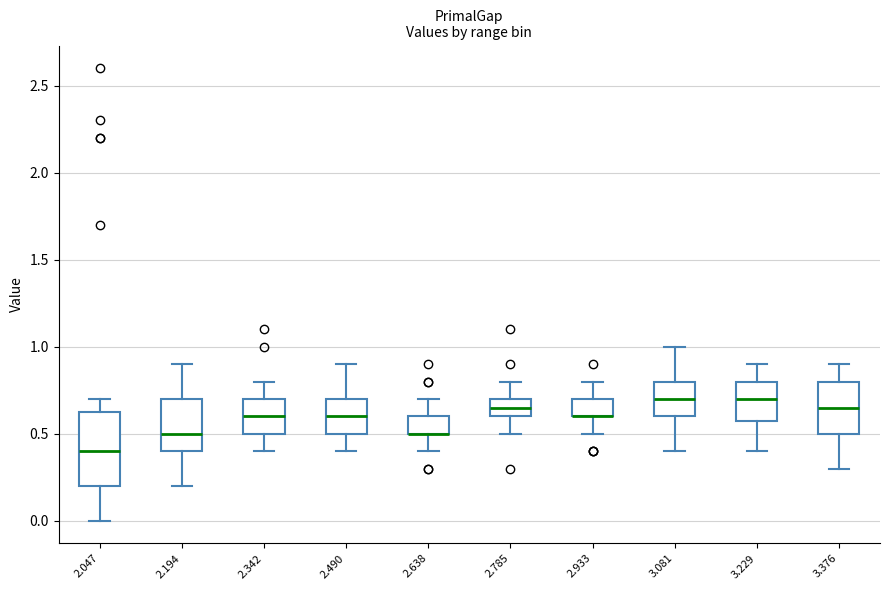

Where does the upper whisker of the box at x = 2.785 end on the y-axis? The values are not printed on the chart, so give them approximately, as read against the axis.

0.80